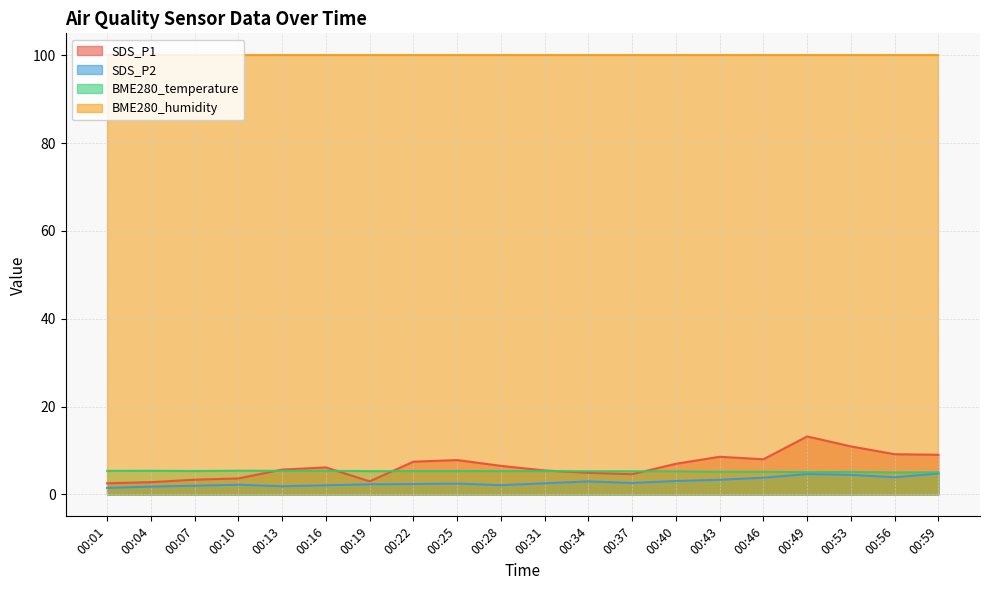

What is the value of the SDS_P1 point at the 7th from the left?

3.0